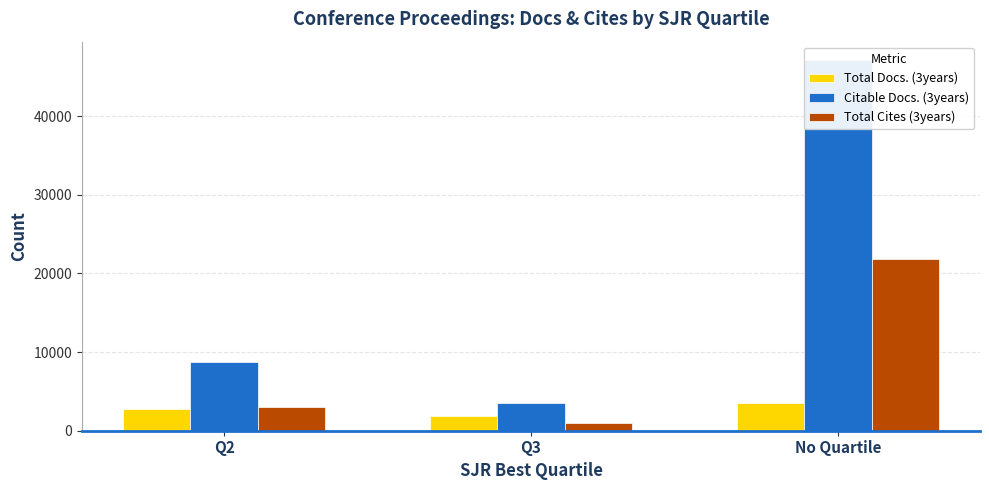

Which series has the widest spread of values?

Citable Docs. (3years)